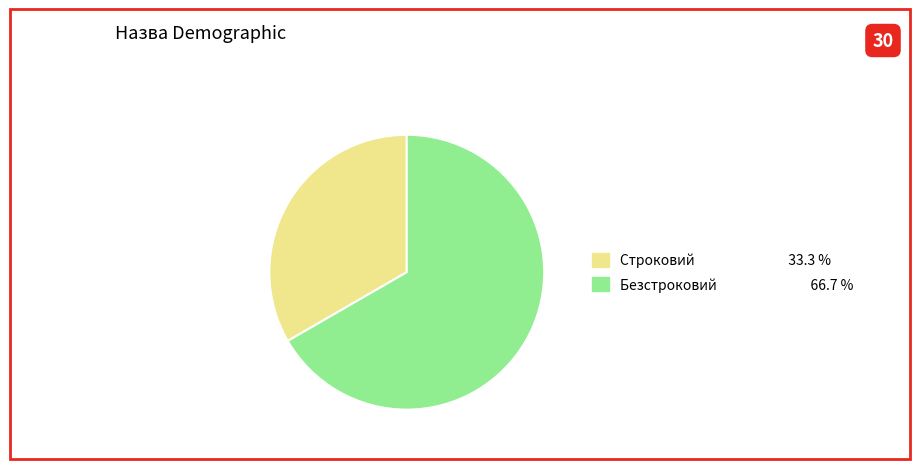

Combined, do Строковий and Безстроковий account for over 50%?

Yes